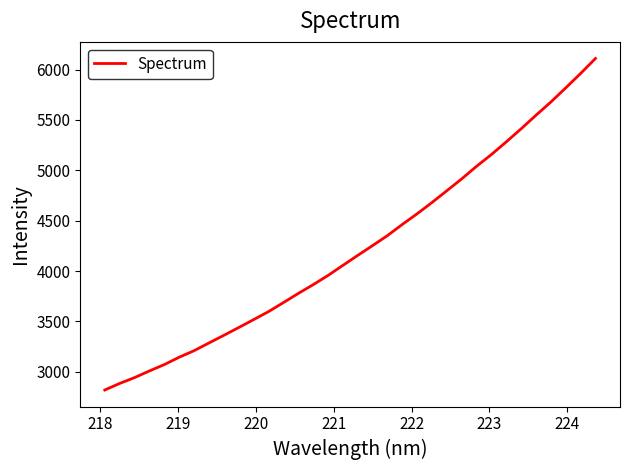

What is the minimum value shown in the chart?

2819.4